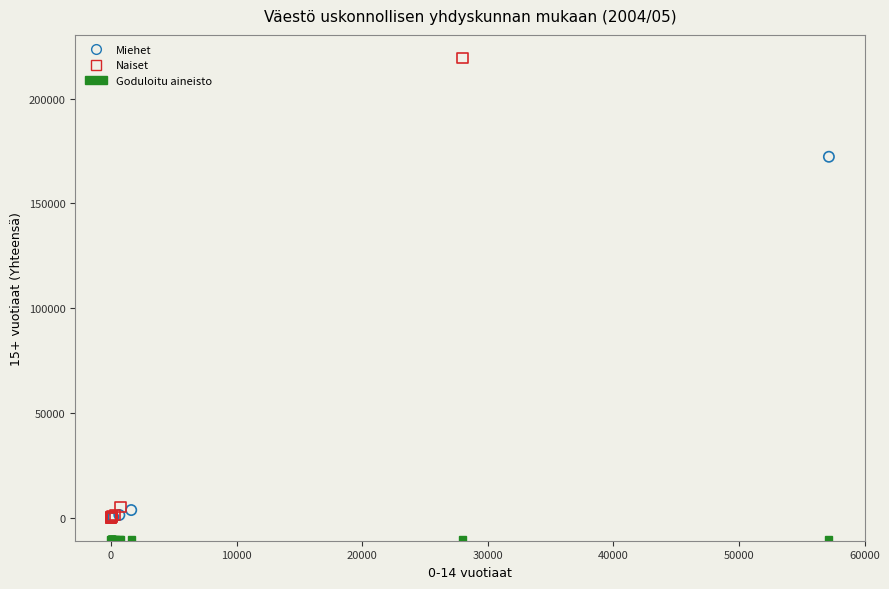

Which series reaches the maximum Y coordinate?

Naiset